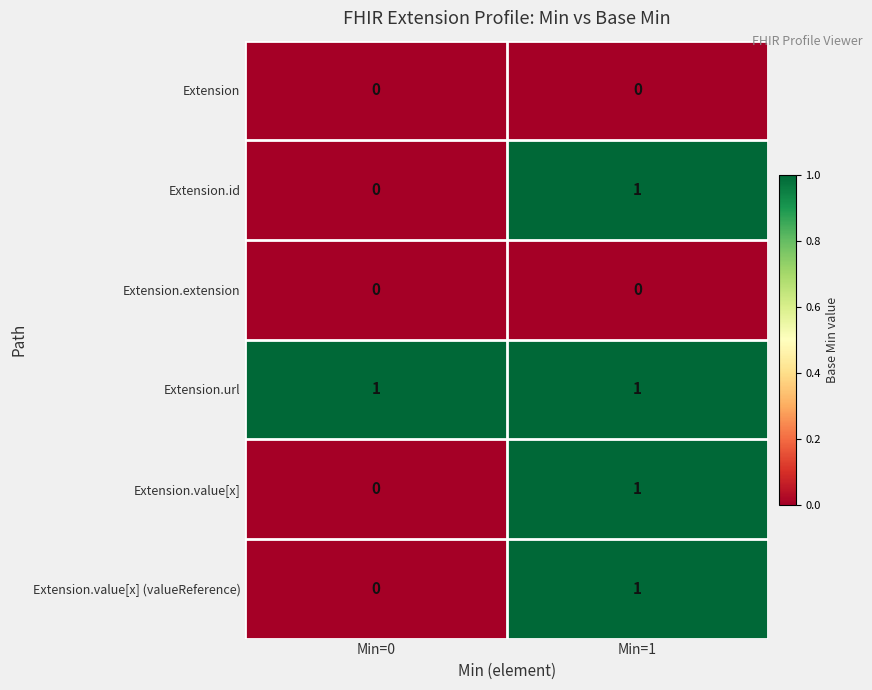

At which label does Extension.id reach its minimum?

Min=0